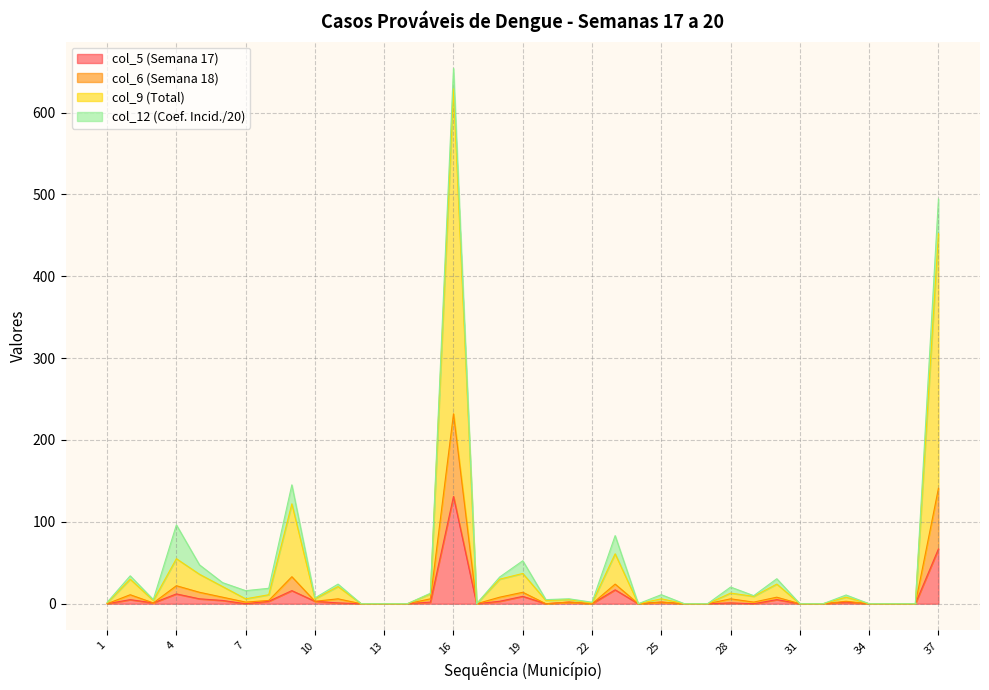

How many interior local valleys does the col_9 series have?

8